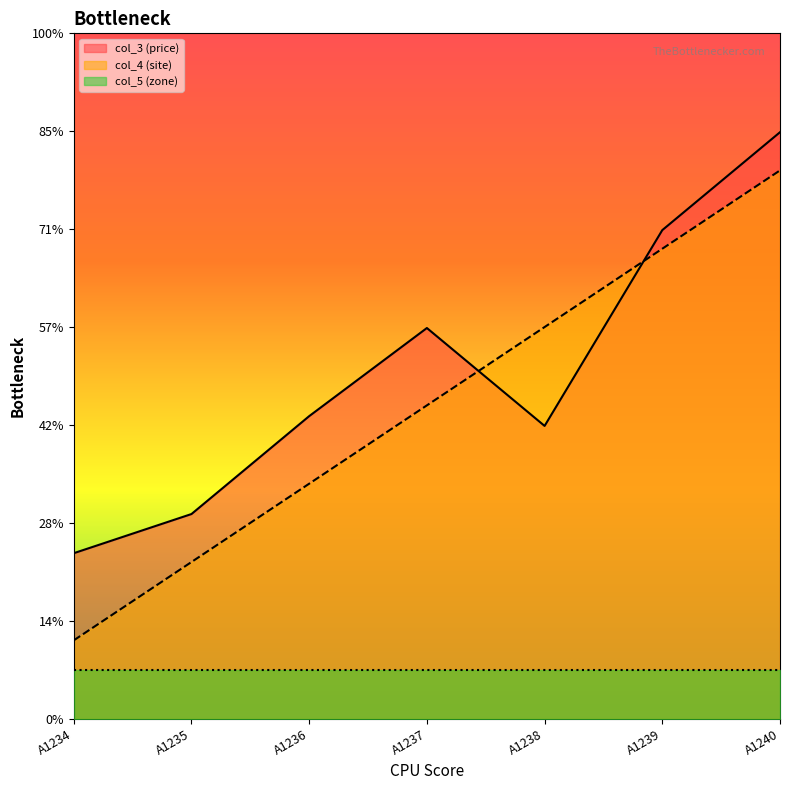

At which category is the sum across all series the highest?

A1240